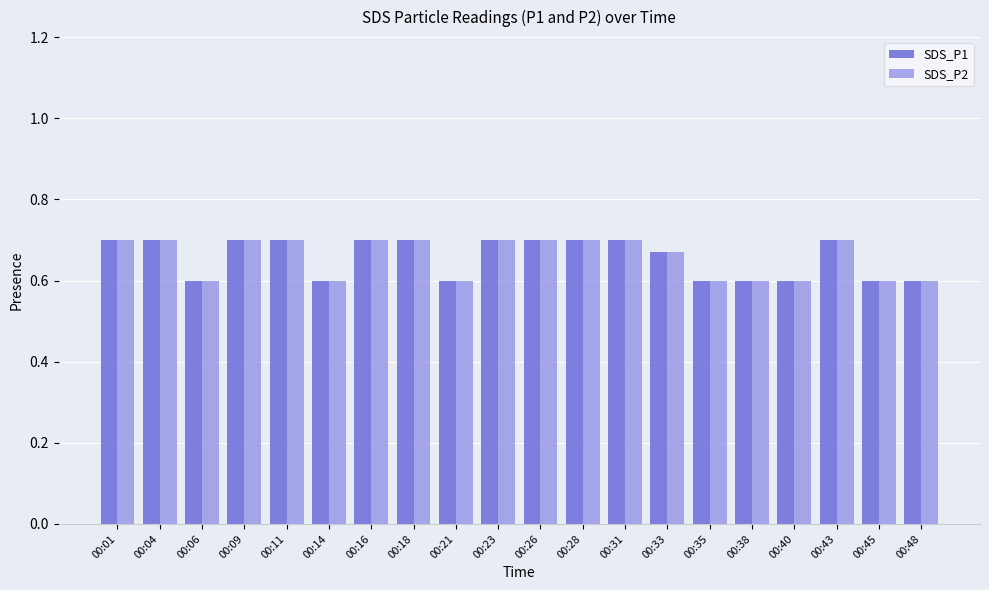

What is the minimum value shown in the chart?

0.6